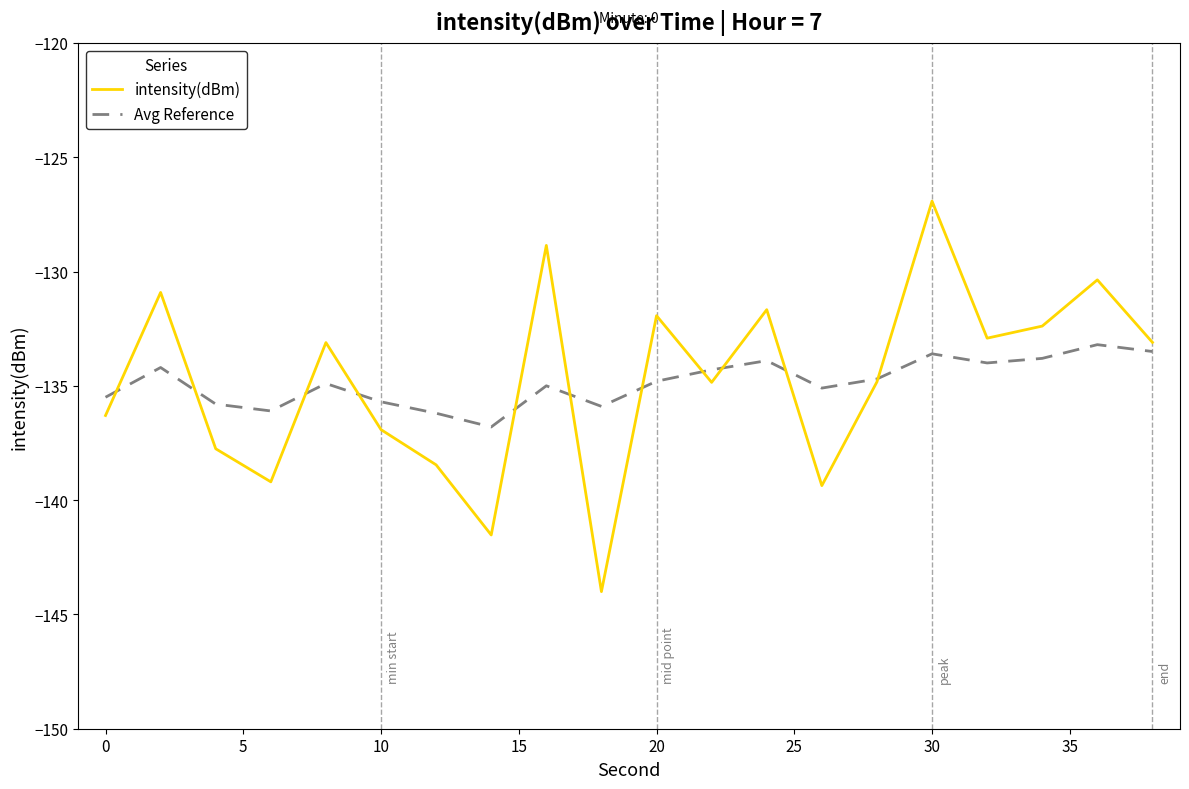

Rank the series by their maximum value, from lowest to highest.

Avg Reference, intensity(dBm)